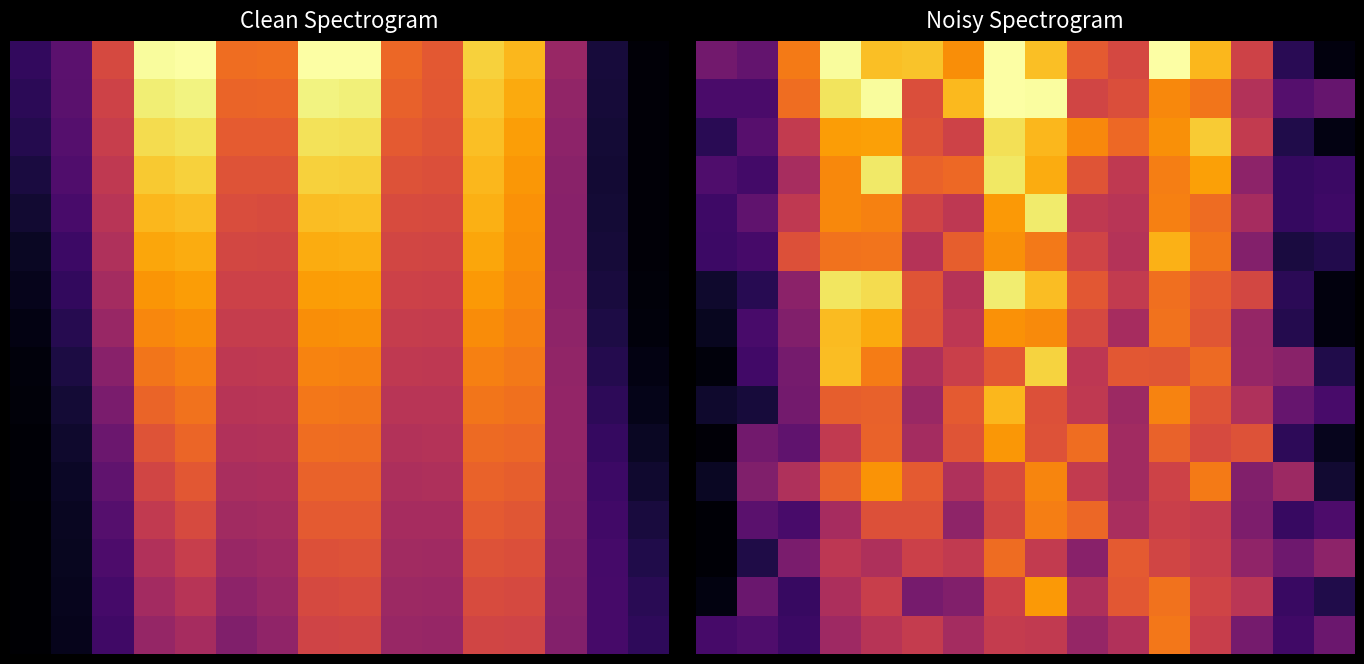

Which has a higher value, 7 or 11?

7